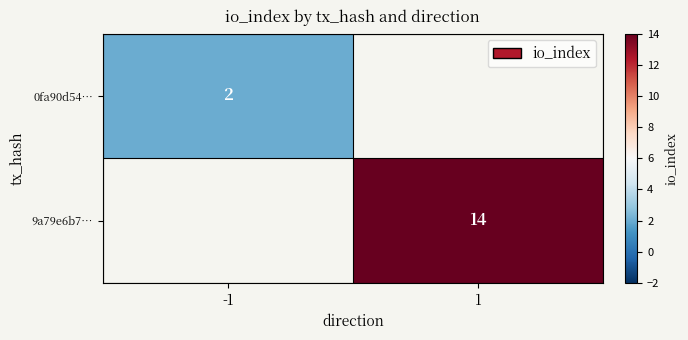

How many categories are shown in the chart?

2